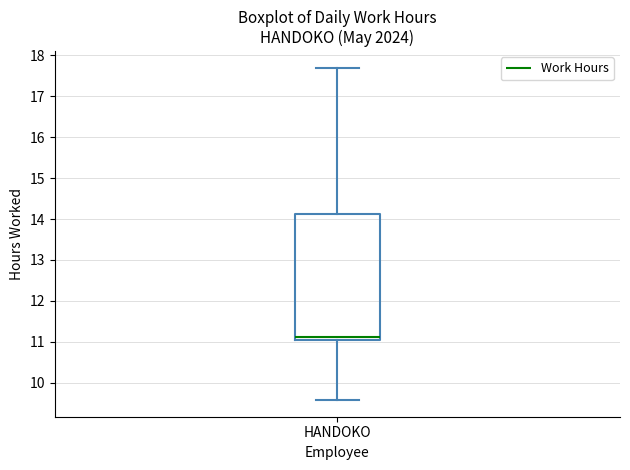

Read this box plot against the y-axis: the position of the median line, the range covered by the box, and the ends of both whiskers. The values are not printed on the chart, so give them approximately, as read against the axis.

median 11.1 (just above the box's lower edge), box 11.1 to 14.1, whiskers 9.6 to 17.7